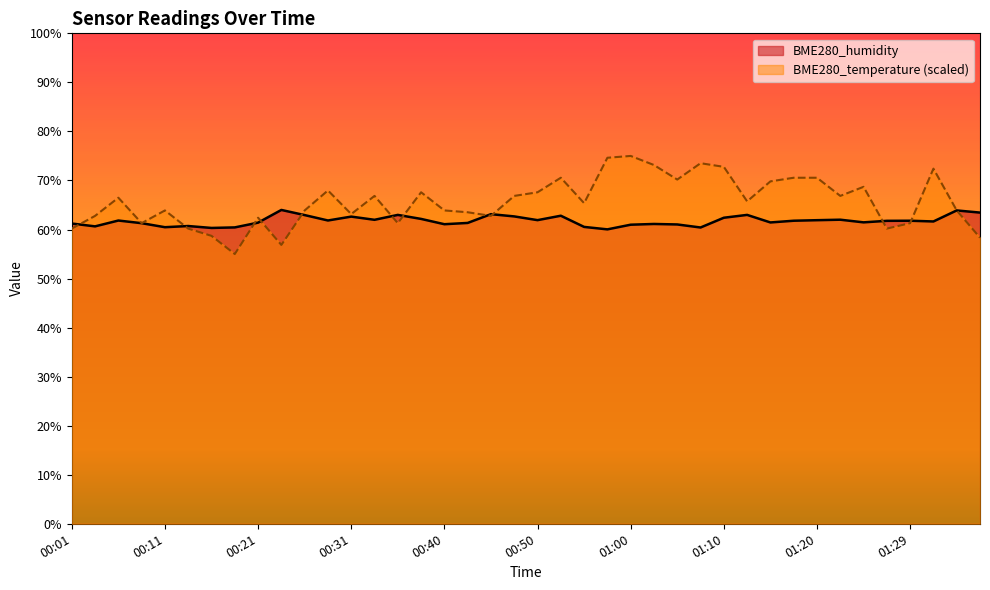

Which category has the highest value in the BME280_temperature series?

01:00